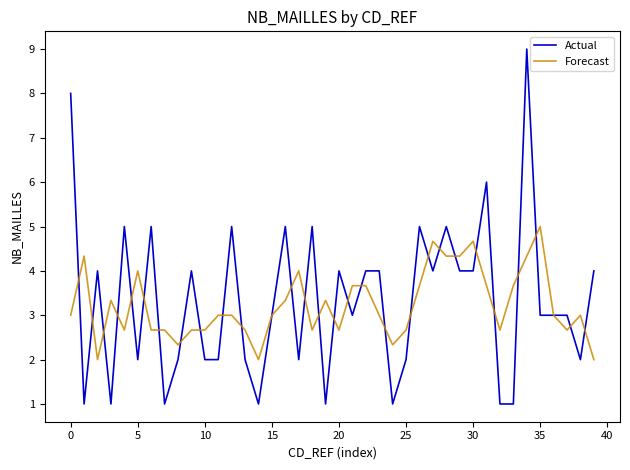

What is the maximum value for Forecast?

5.0